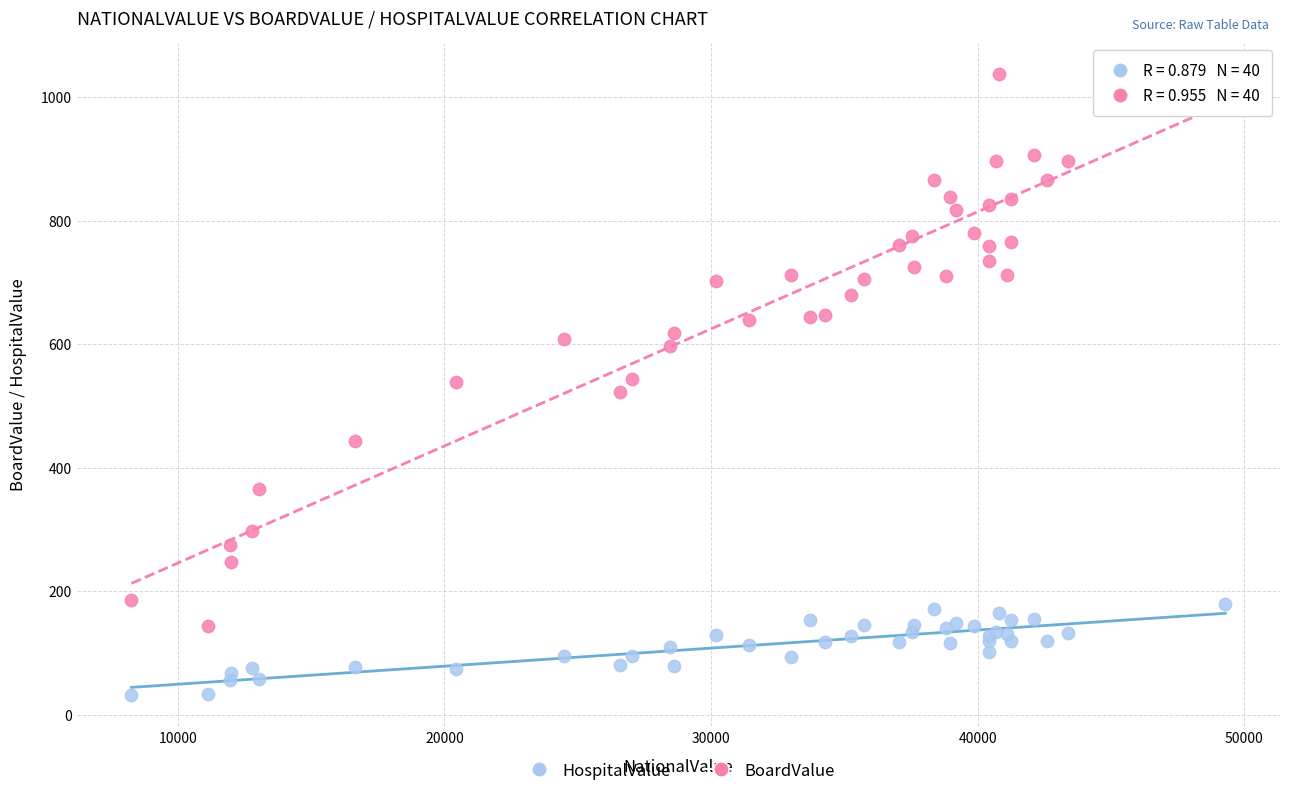

Which series reaches the maximum Y coordinate?

BoardValue